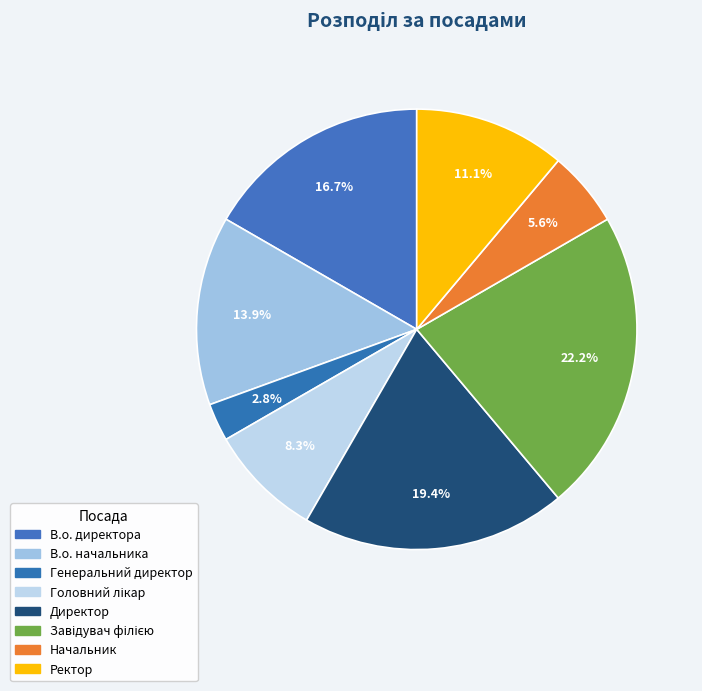

Is Ректор the majority of the pie?

No